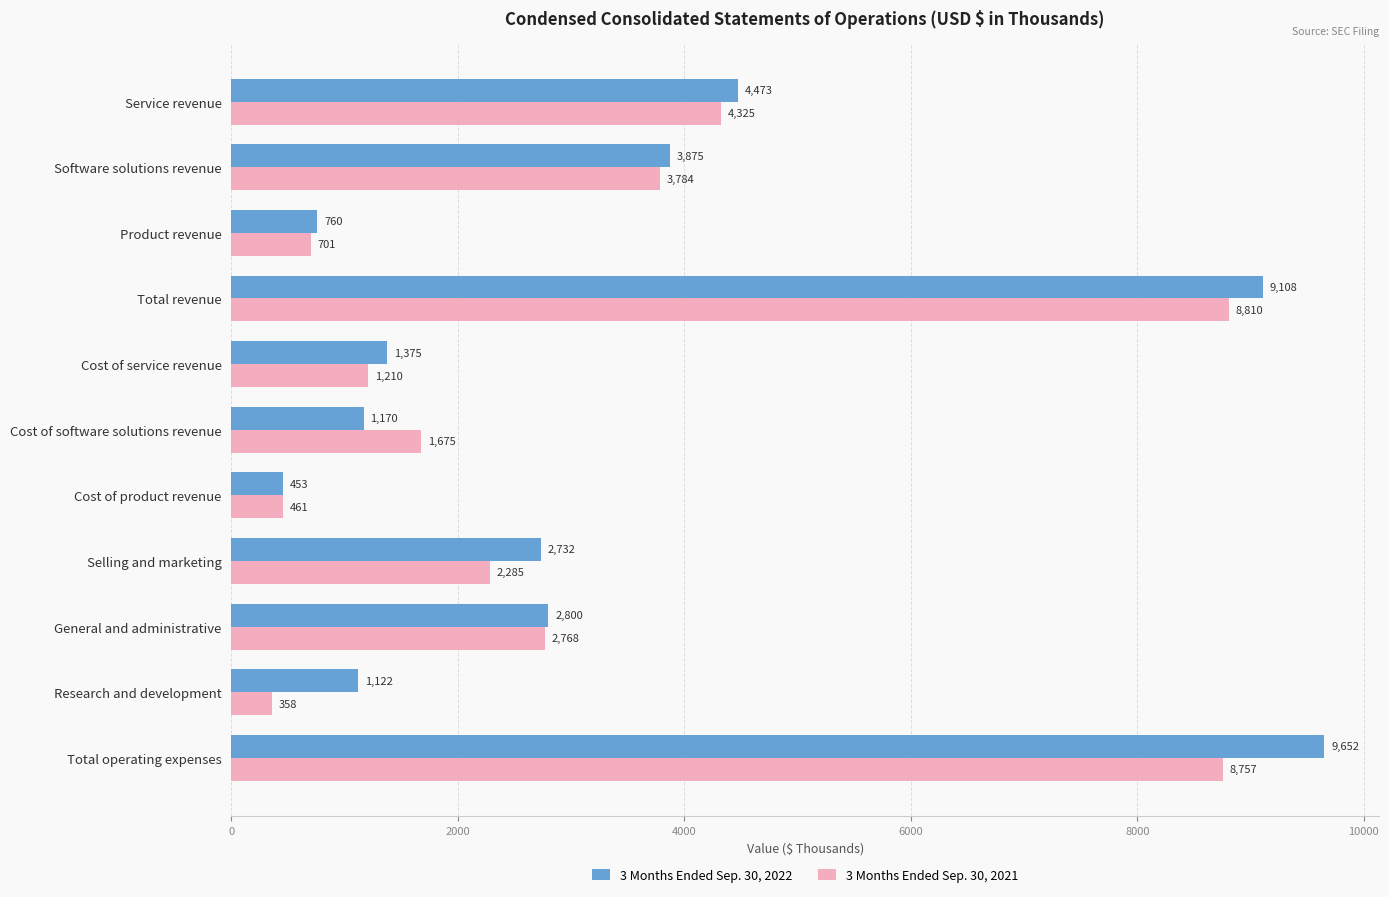

Which series has the largest range (max minus min)?

3 Months Ended Sep. 30, 2022